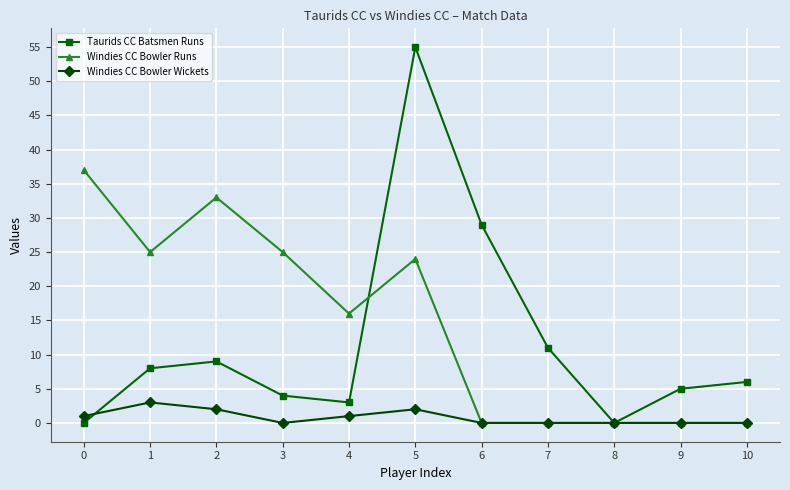

The value of Windies CC Bowler Runs at 7 is 0. True or false?

True